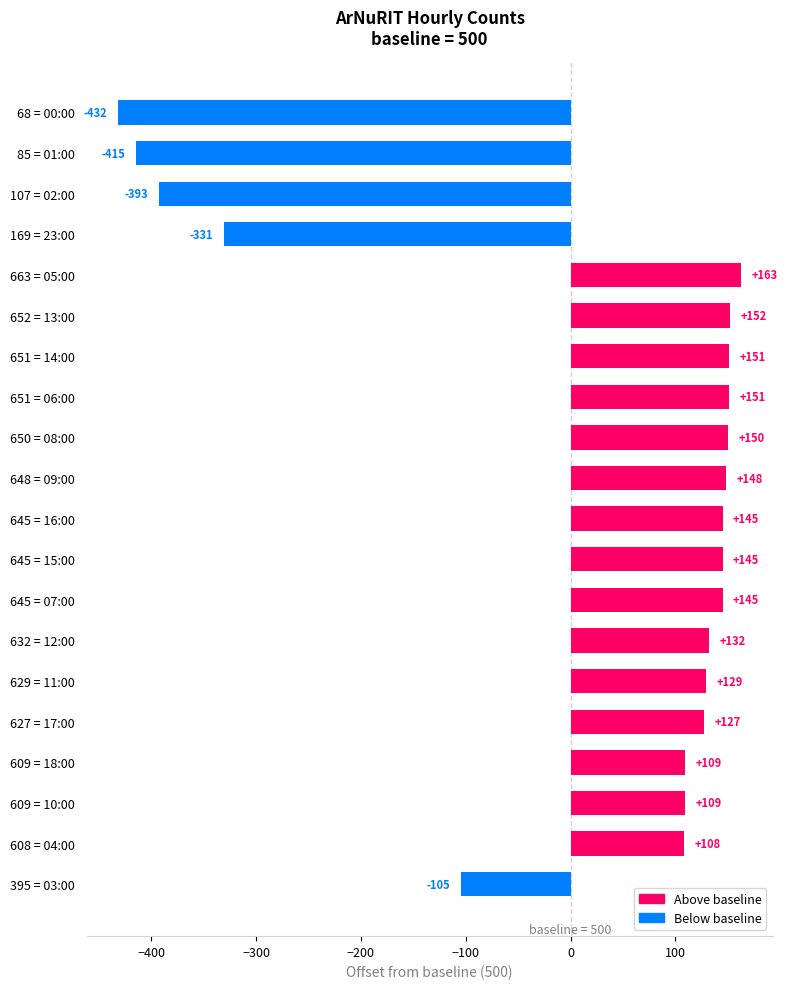

At which category does the chart reach its minimum across all series?

68 = 00:00